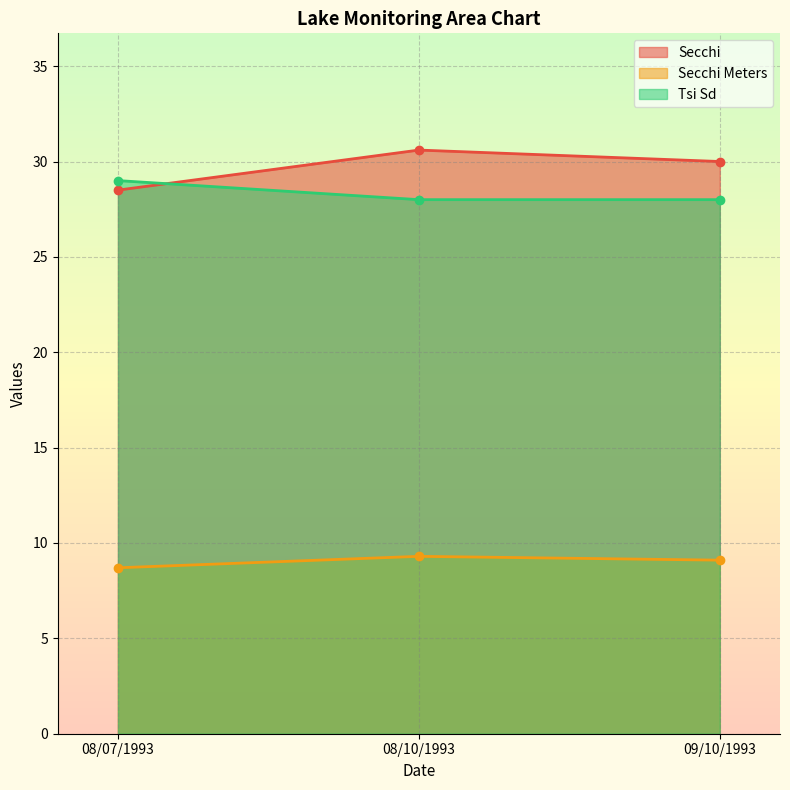

Which category has the highest value across all series?

08/10/1993